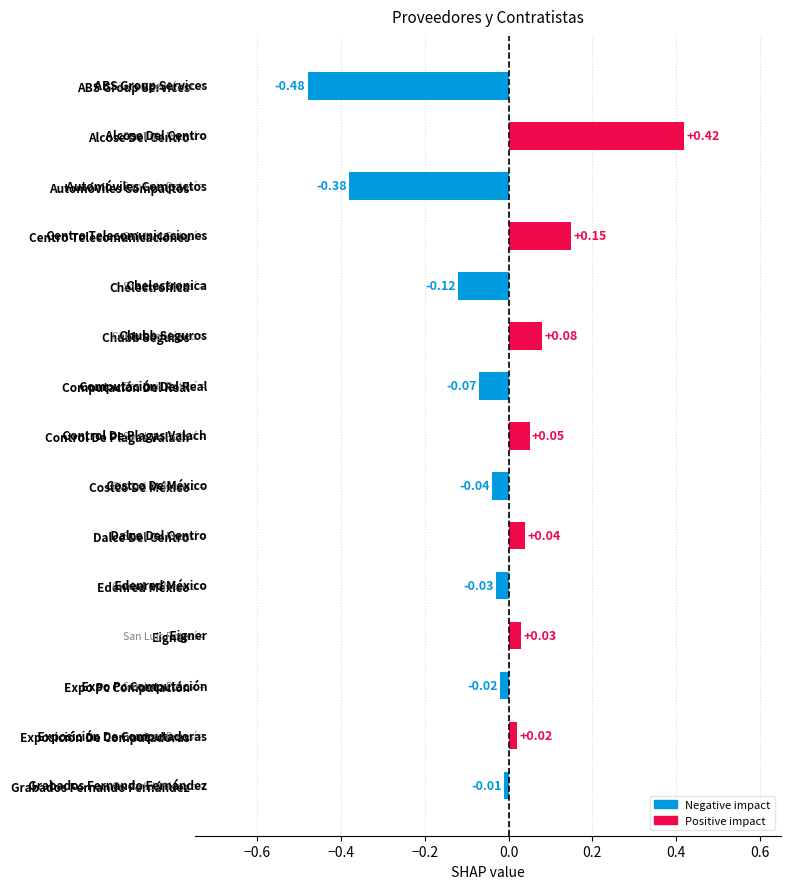

Does the chart contain any negative values?

Yes